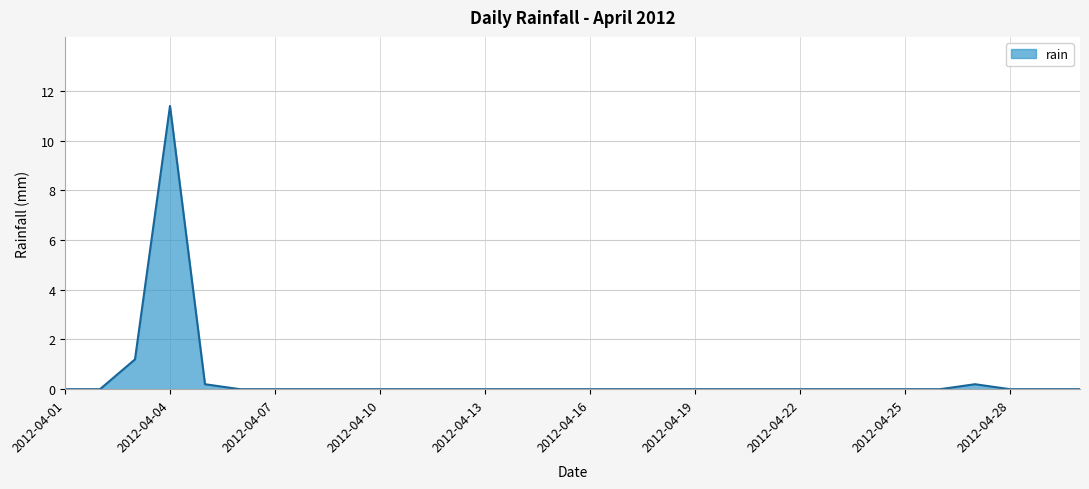

What is the greatest value displayed?

11.4